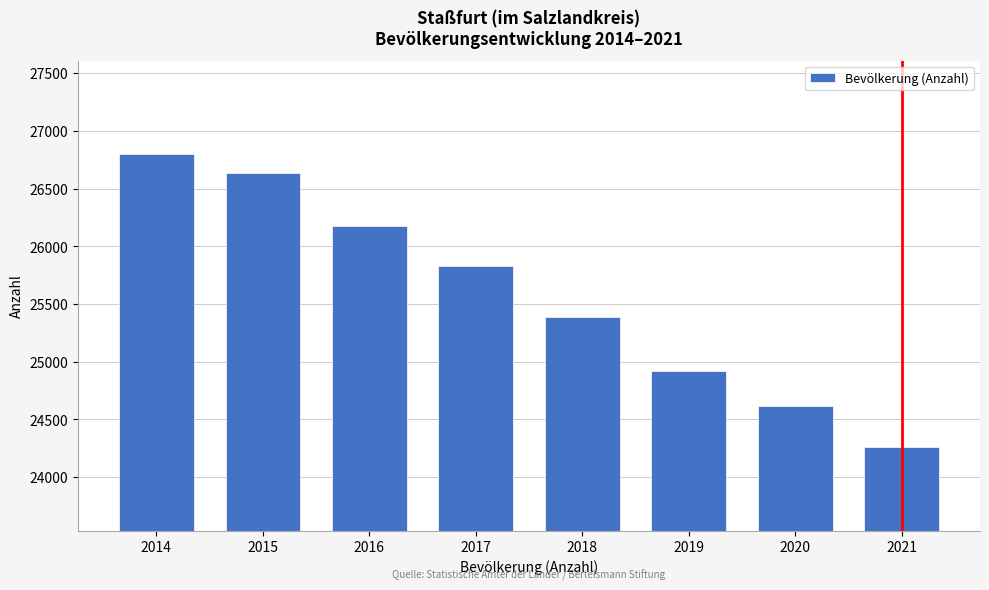

Reading left to right, extract all data points from this chart.

26804	26634	26173	25830	25385	24923	24618	24265